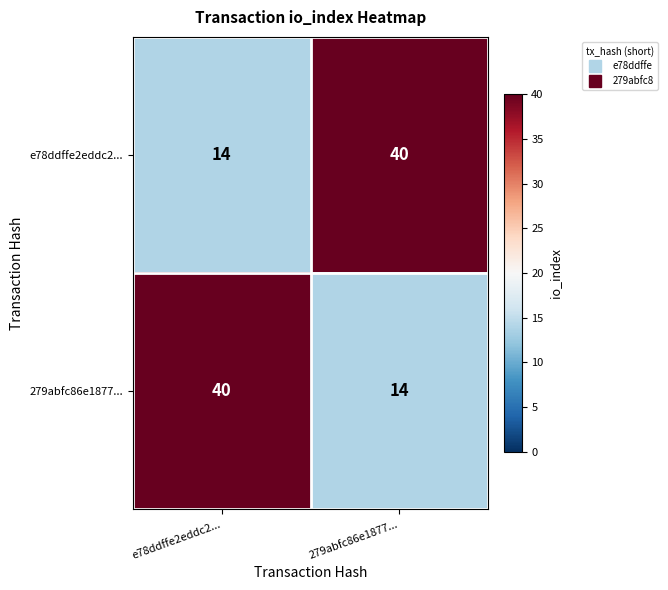

What is the greatest value displayed?

40